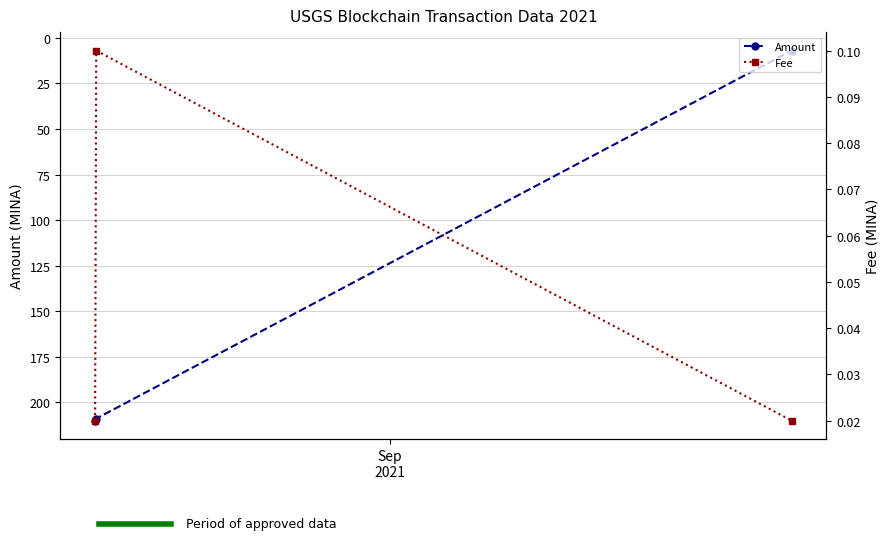

Which series has the largest range (max minus min)?

Amount